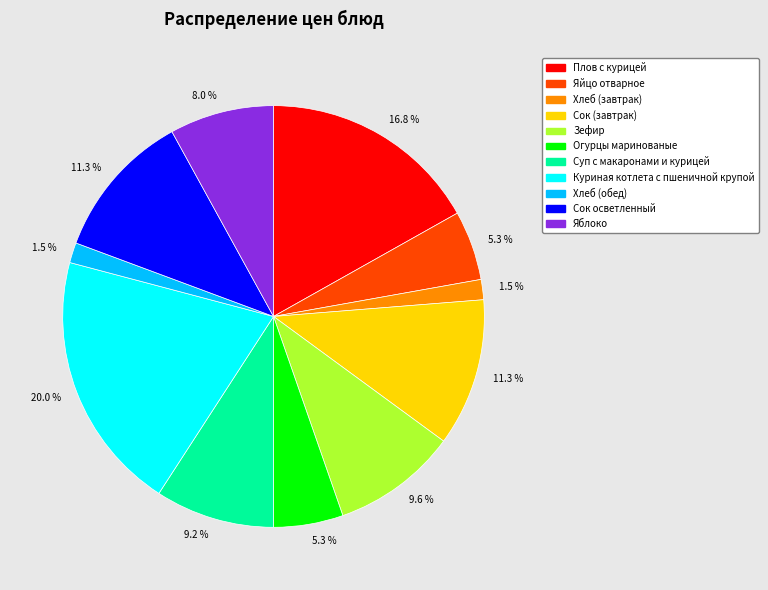

Is there a majority slice in this chart?

No